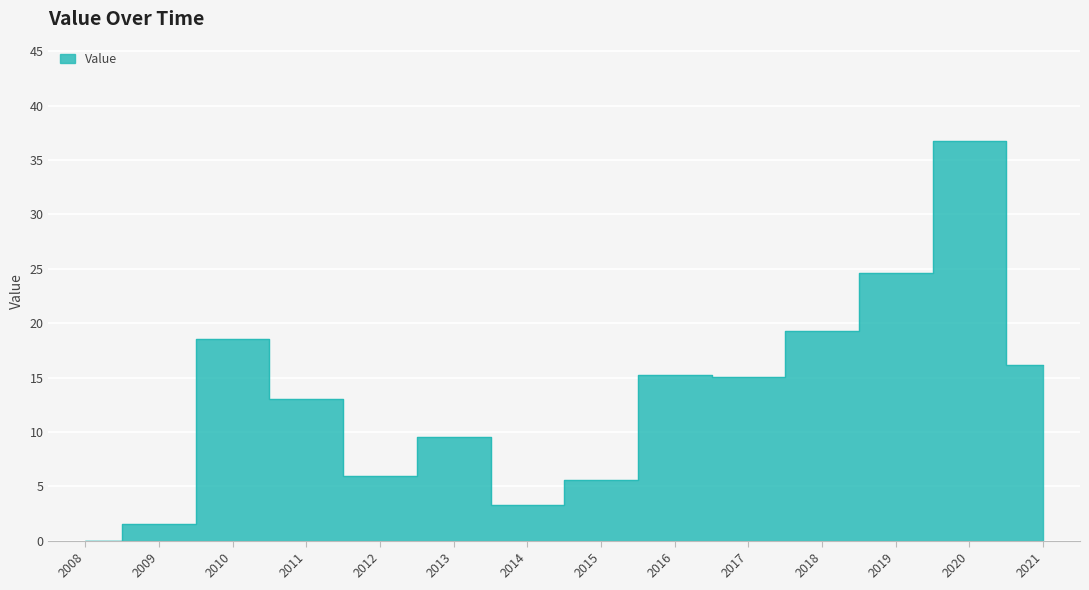

What is the maximum value shown in the chart?

36.7